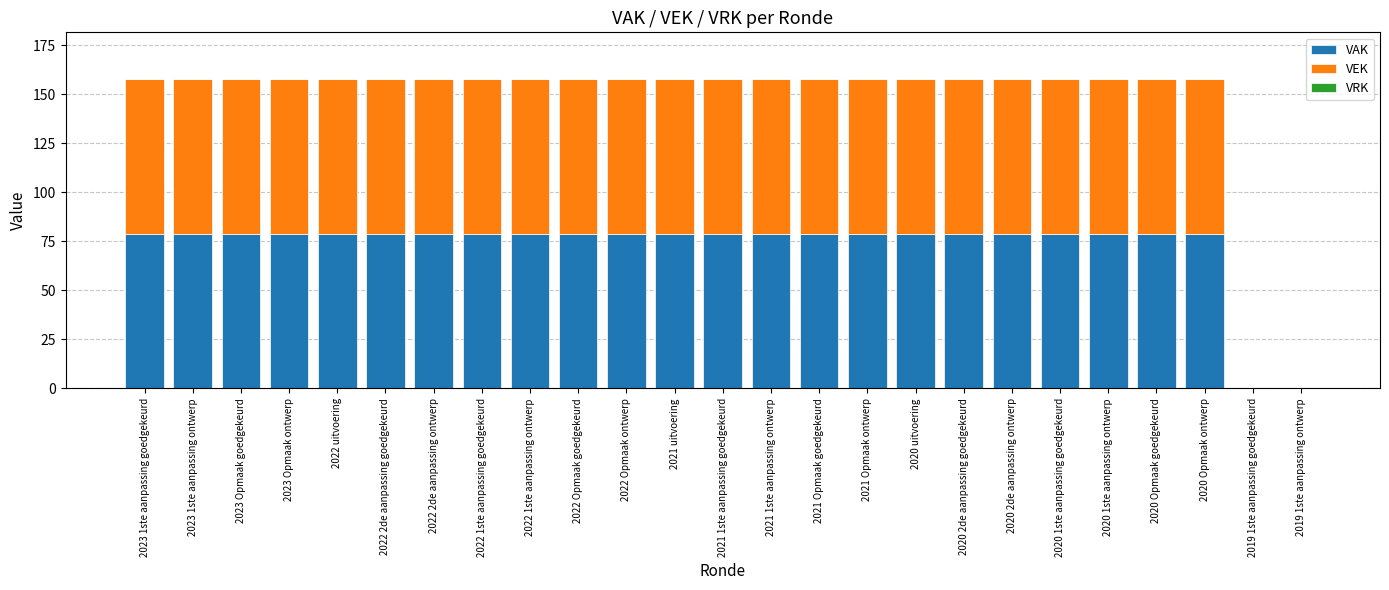

The VAK series shows 103 at 2020 Opmaak ontwerp. True or false?

False